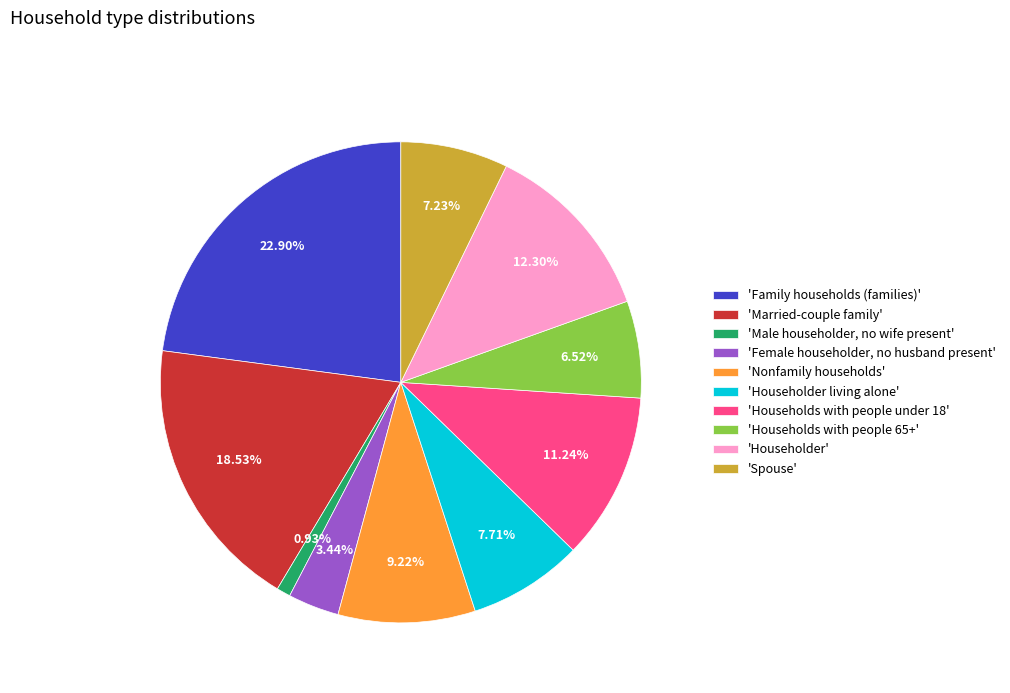

Does 'Nonfamily households' account for over 50% of the chart?

No